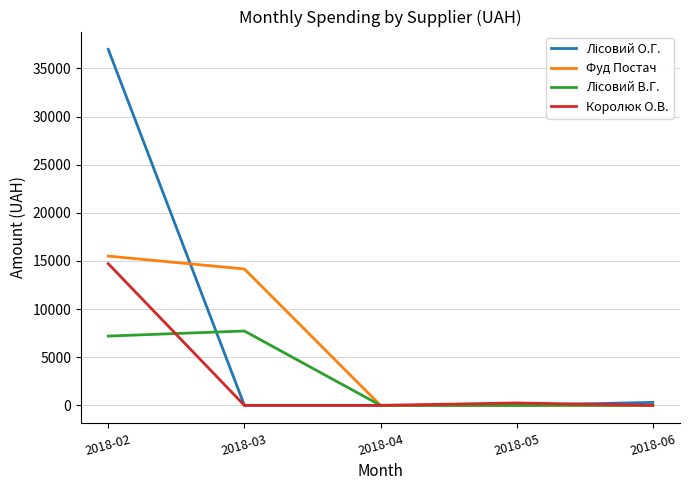

Which series changed the most between 2018-03 and 2018-05?

Фуд Постач